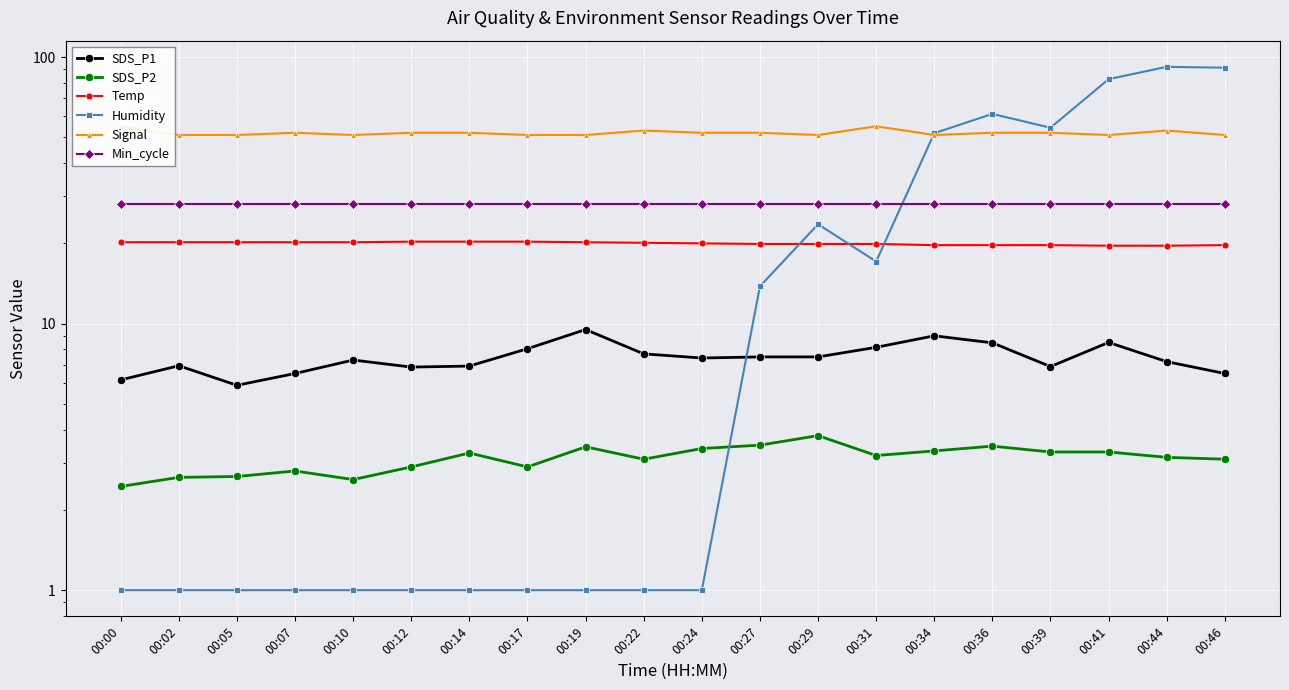

Rank the series at 00:27 from highest to lowest value.

Signal, Min_cycle, Temp, Humidity, SDS_P1, SDS_P2